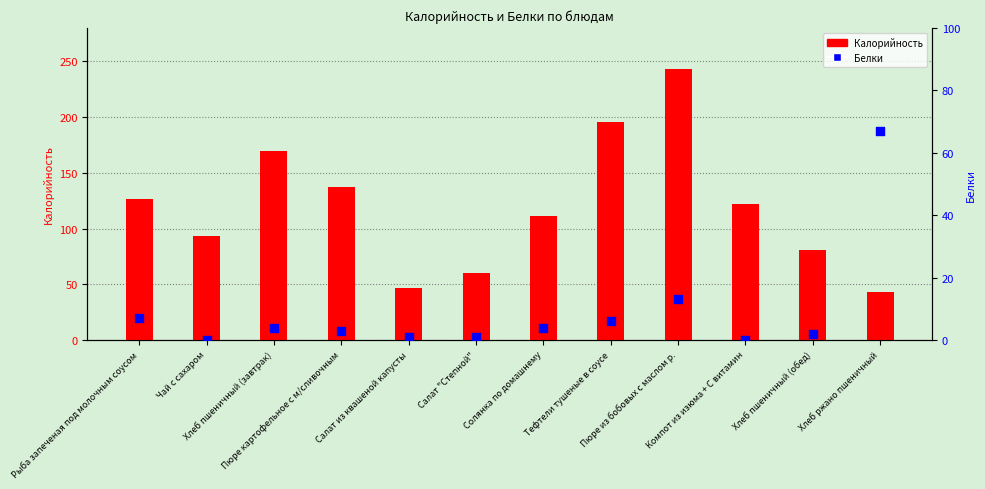

At which category is the sum across all series the highest?

Пюре из бобовых с маслом р.